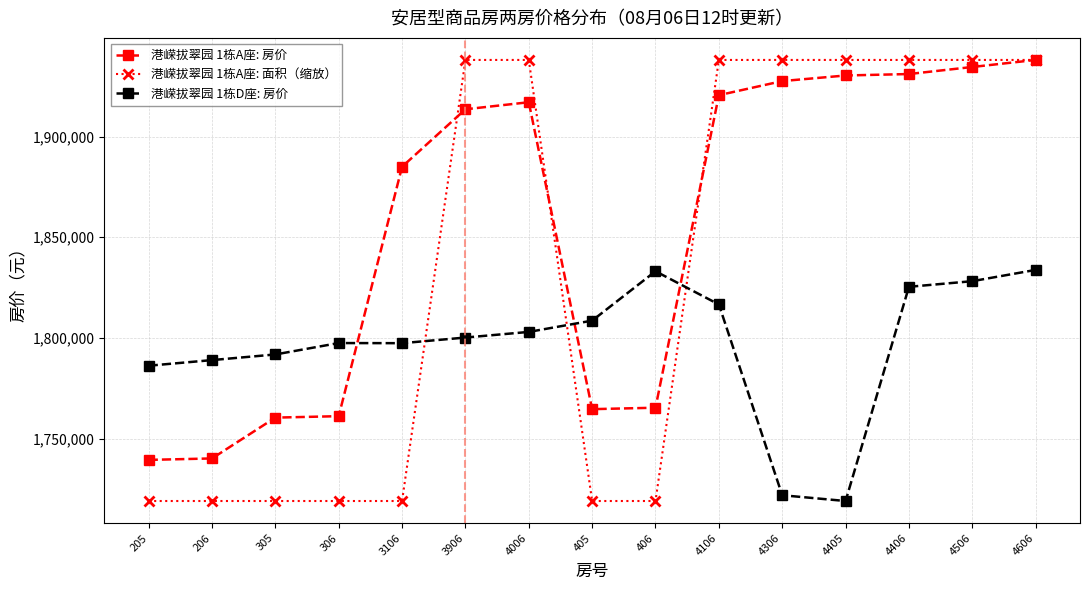

In 港嵘拔翠园 1栋D座: 房价, how many points are higher than both neighbors (excluding endpoints)?

2